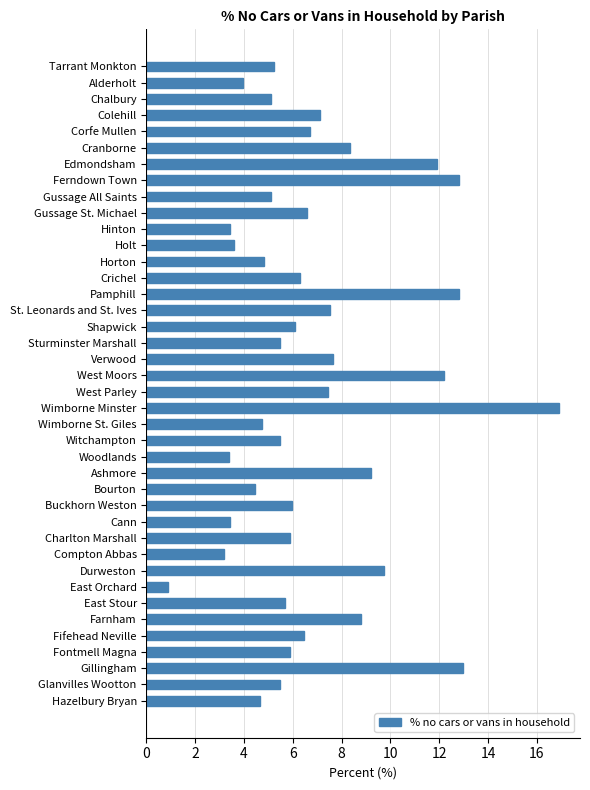

What is the minimum value shown in the chart?

0.9